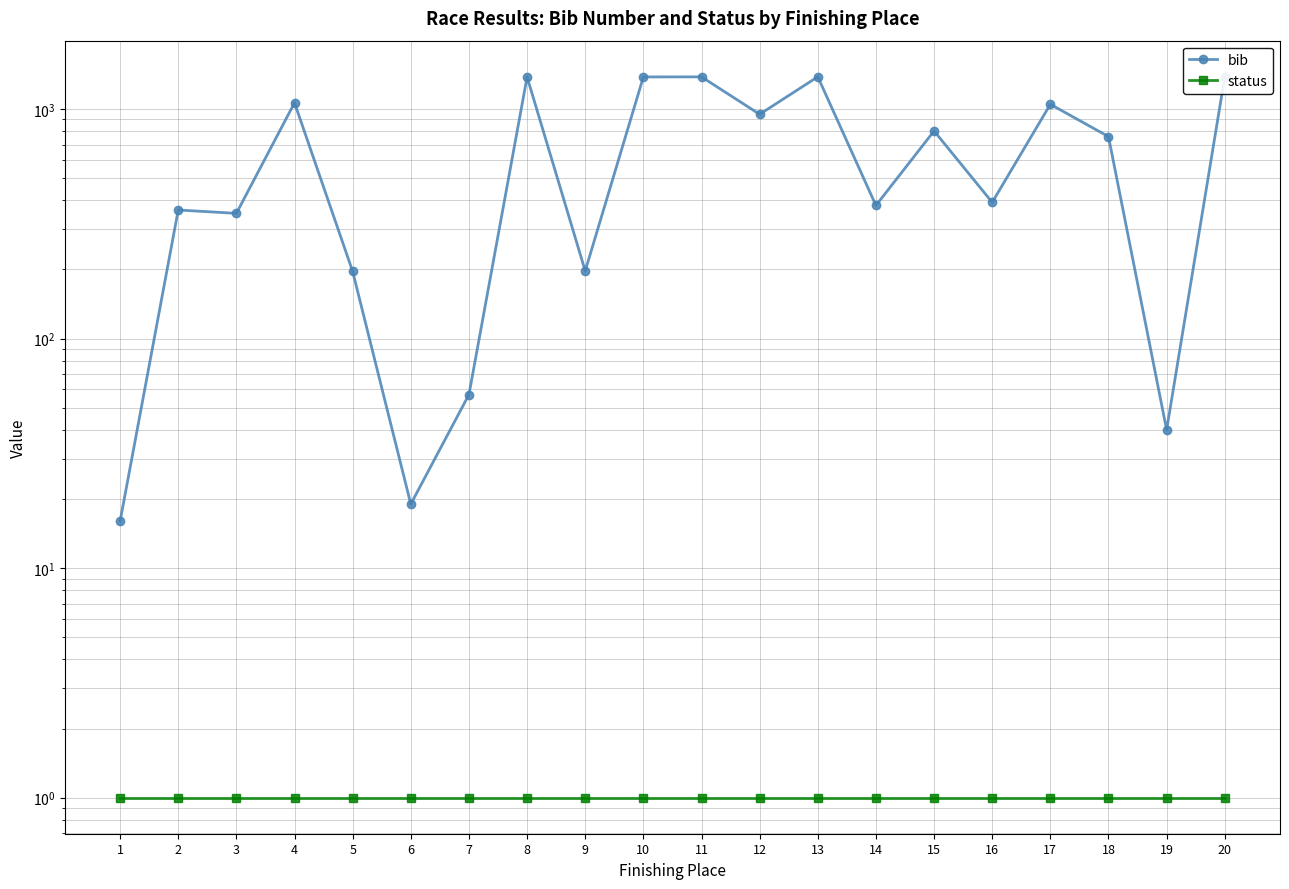

How many values in the bib series are below 758?

10